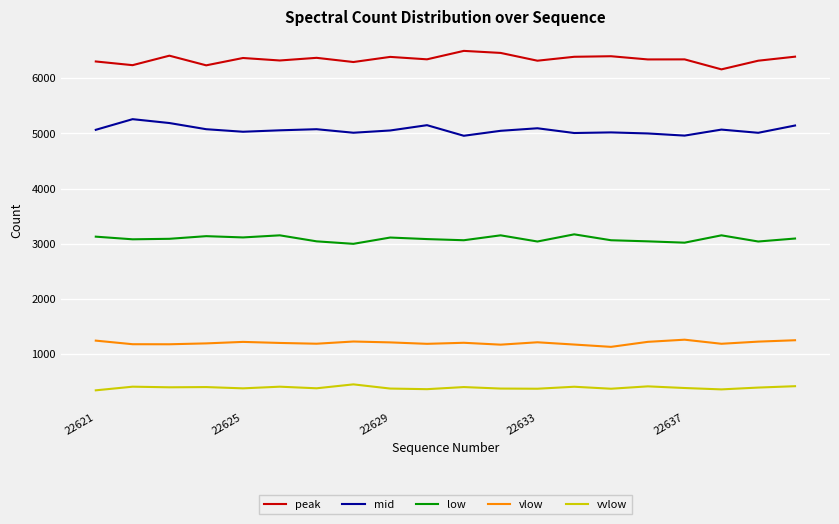

List the series in order of their peak value, highest first.

peak, mid, low, vlow, vvlow